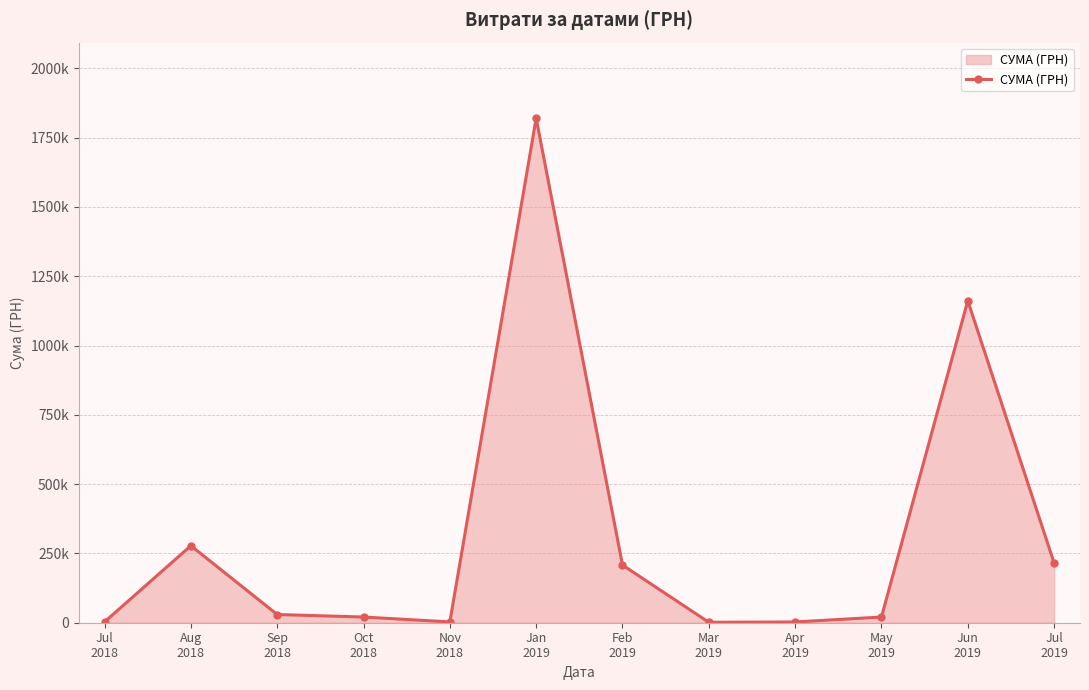

Does the chart have visible grid lines?

Yes